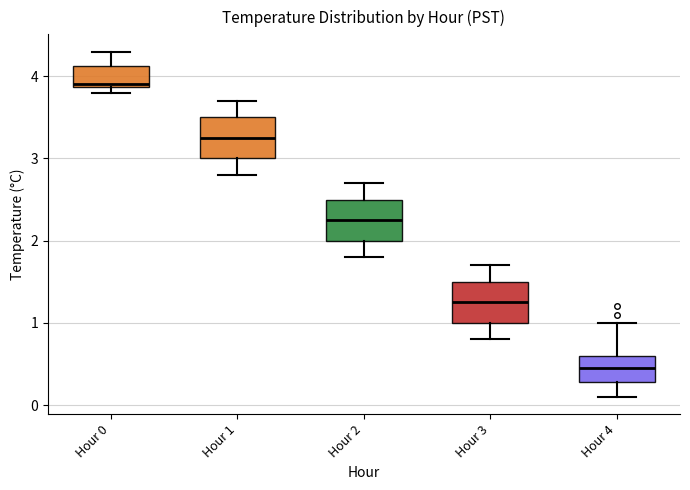

Where is the upper edge of the box for Hour 0 on the y-axis? The values are not printed on the chart, so give them approximately, as read against the axis.

4.1